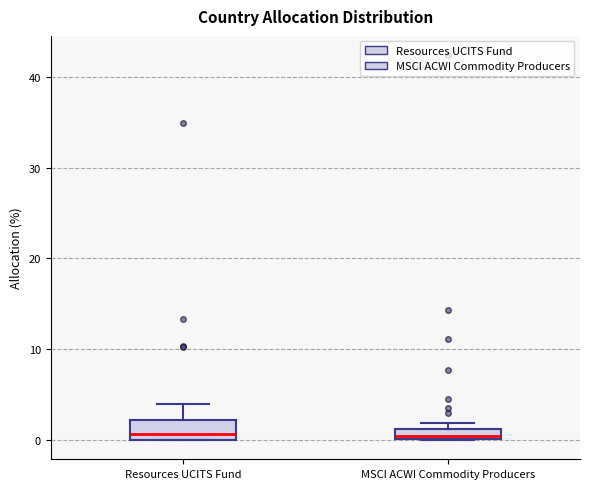

Where is the lower edge of the box for MSCI ACWI Commodity Producers on the y-axis? The values are not printed on the chart, so give them approximately, as read against the axis.

0